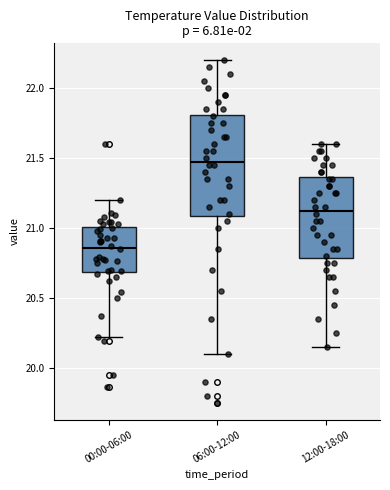

Reading left to right, read every box against the y-axis: the position of its median line, the range the box covers, and the ends of its whiskers. The values are not printed on the chart, so give them approximately, as read against the axis.

00:00-06:00: median 20.85, box 20.70 to 21.00, whiskers 20.20 to 21.20
06:00-12:00: median 21.50, box 21.10 to 21.80, whiskers 20.10 to 22.20
12:00-18:00: median 21.15, box 20.80 to 21.35, whiskers 20.15 to 21.60